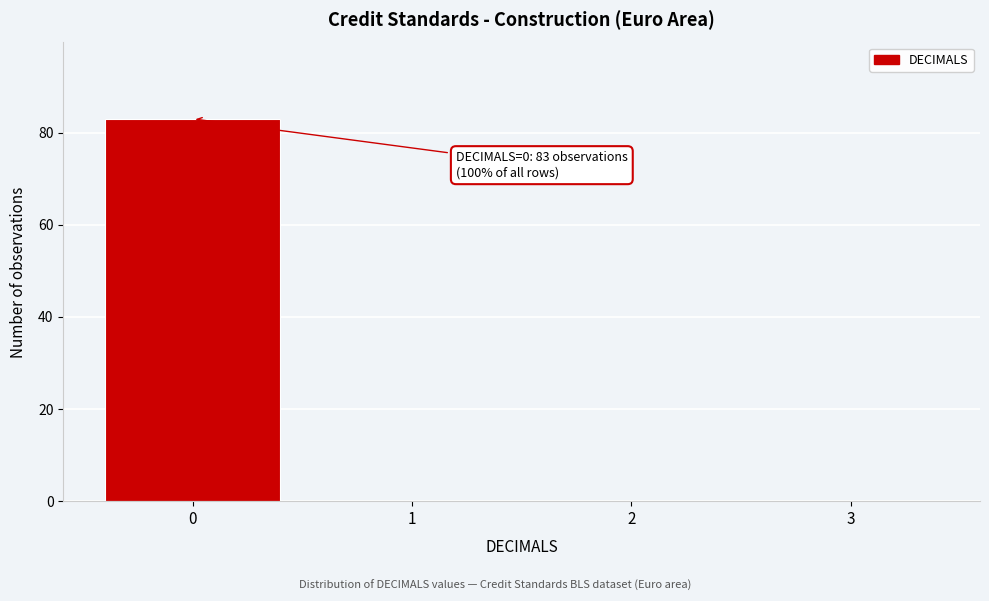

Over which range of the x-axis is the bar tallest?

-0.5 to 0.5